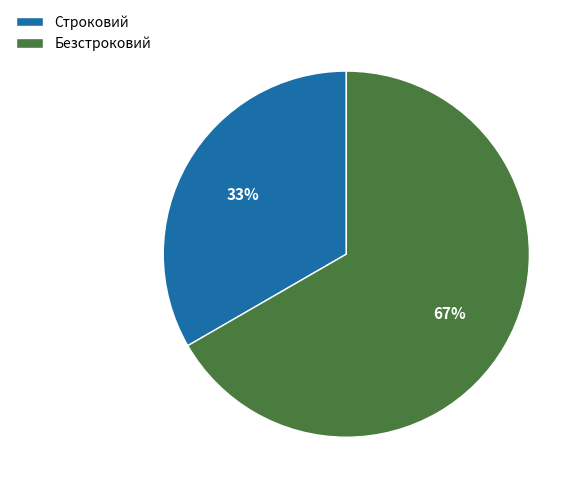

Combined, do Безстроковий and Строковий account for over 50%?

Yes